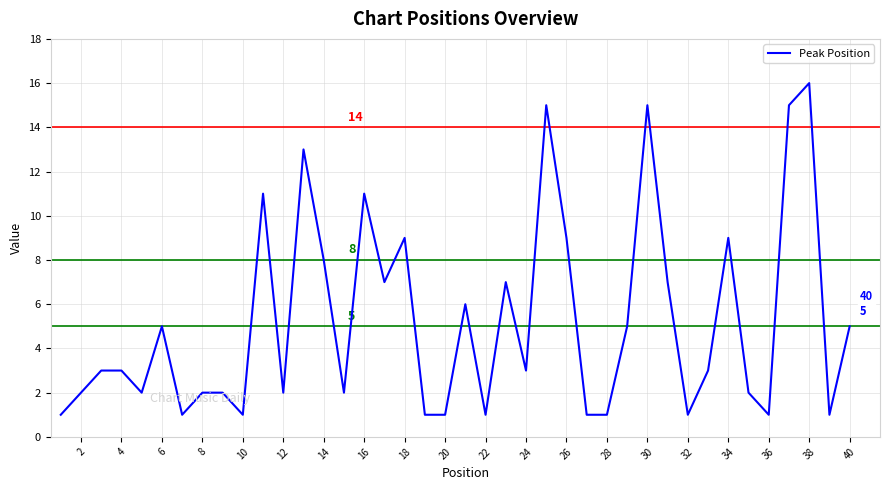

What is the greatest value displayed?

16